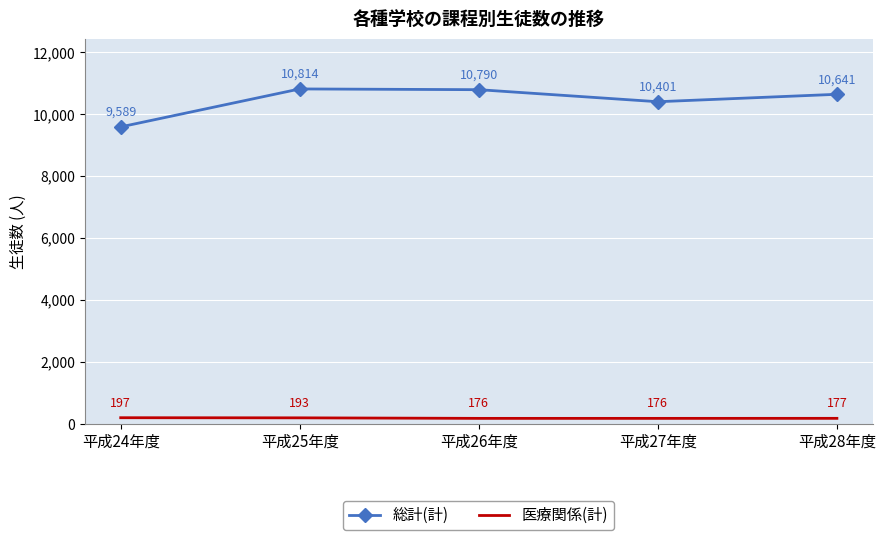

What are all the series names shown in the legend?

総計(計), 医療関係(計)